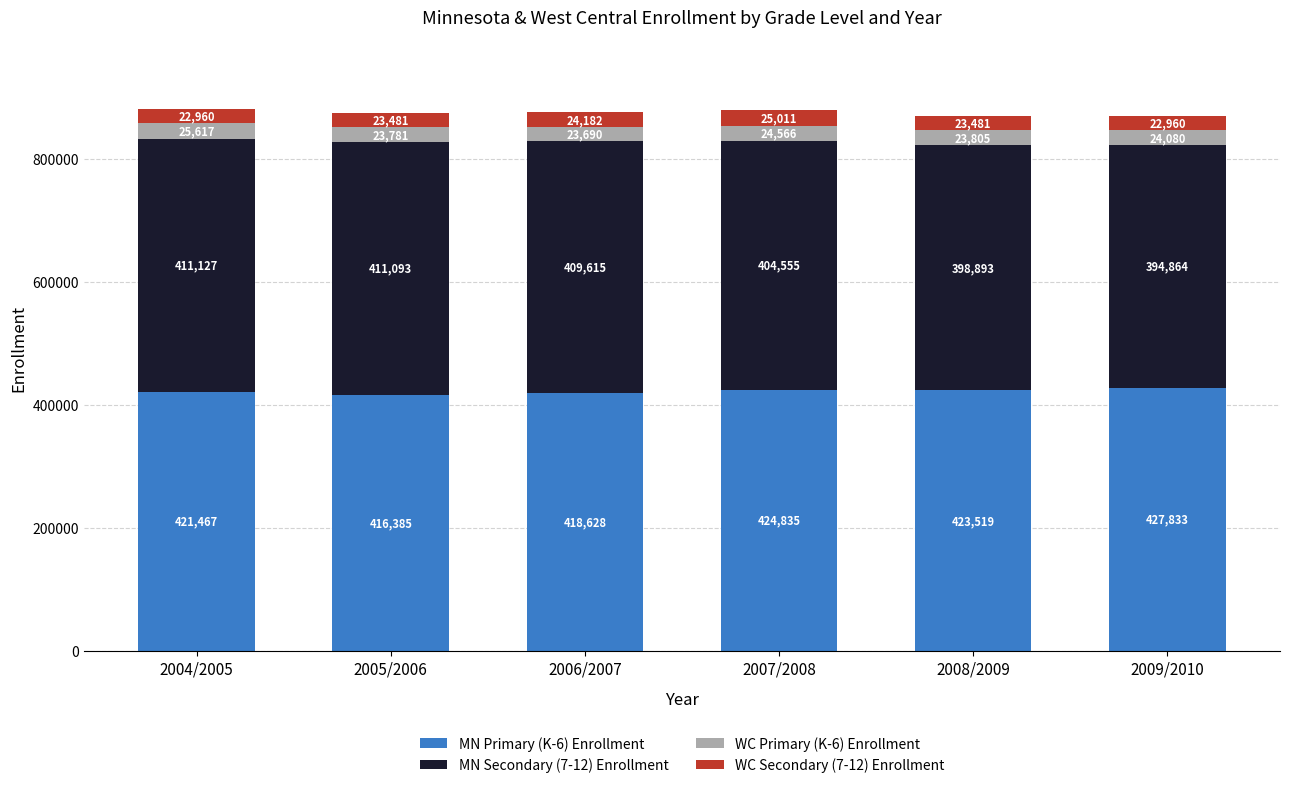

What are all the series names shown in the legend?

MN Primary (K-6) Enrollment, MN Secondary (7-12) Enrollment, WC Primary (K-6) Enrollment, WC Secondary (7-12) Enrollment